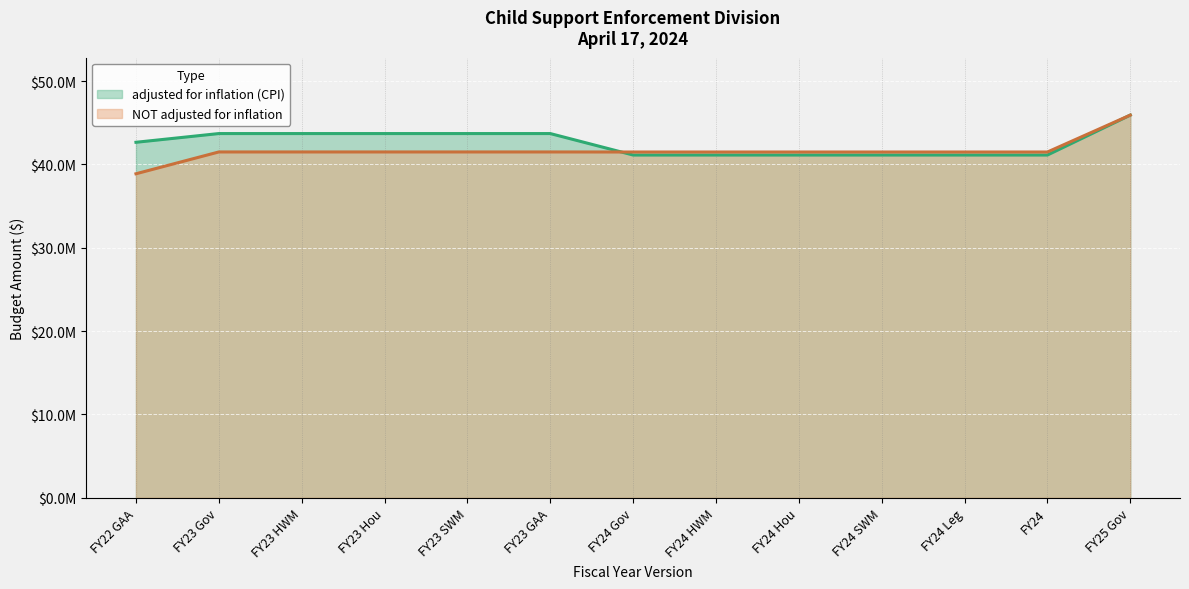

Which series has the largest total across all categories?

adjusted for inflation (CPI) (line)